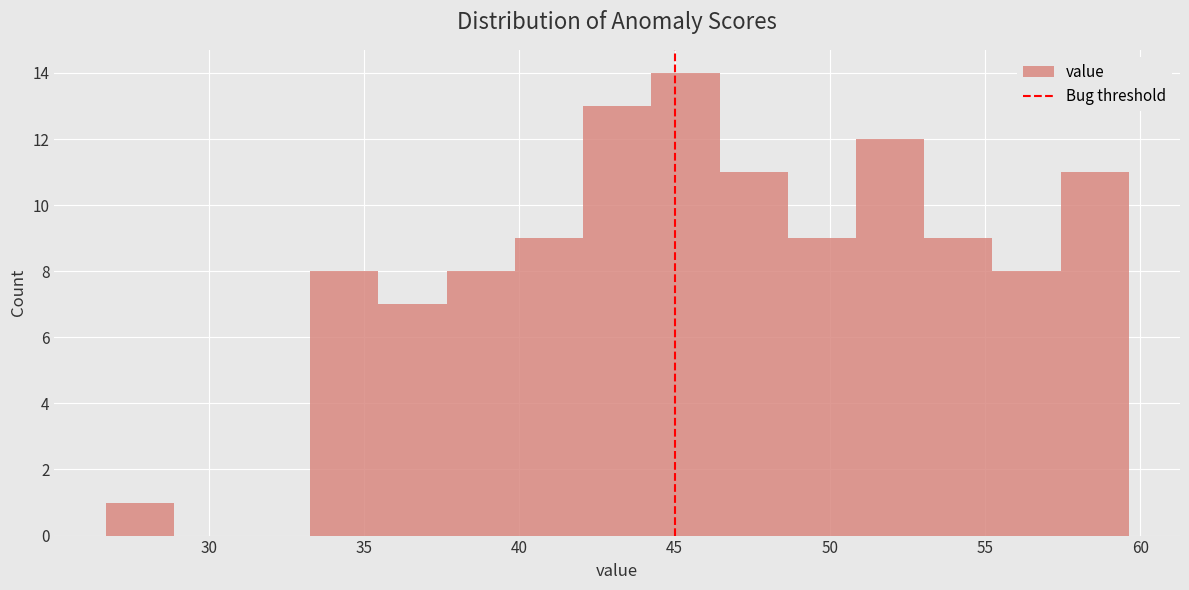

Reading left to right, transcribe this chart: for each bar, give the range it covers on the x-axis and its height. Neither the bar edges nor the heights are printed on the chart, so give them approximately, as read against the axes.

26.5 to 29.0: 1
29.0 to 31.0: 0
31.0 to 33.5: 0
33.5 to 35.5: 8
35.5 to 37.5: 7
37.5 to 40.0: 8
40.0 to 42.0: 9
42.0 to 44.5: 13
44.5 to 46.5: 14
46.5 to 48.5: 11
48.5 to 51.0: 9
51.0 to 53.0: 12
53.0 to 55.0: 9
55.0 to 57.5: 8
57.5 to 59.5: 11